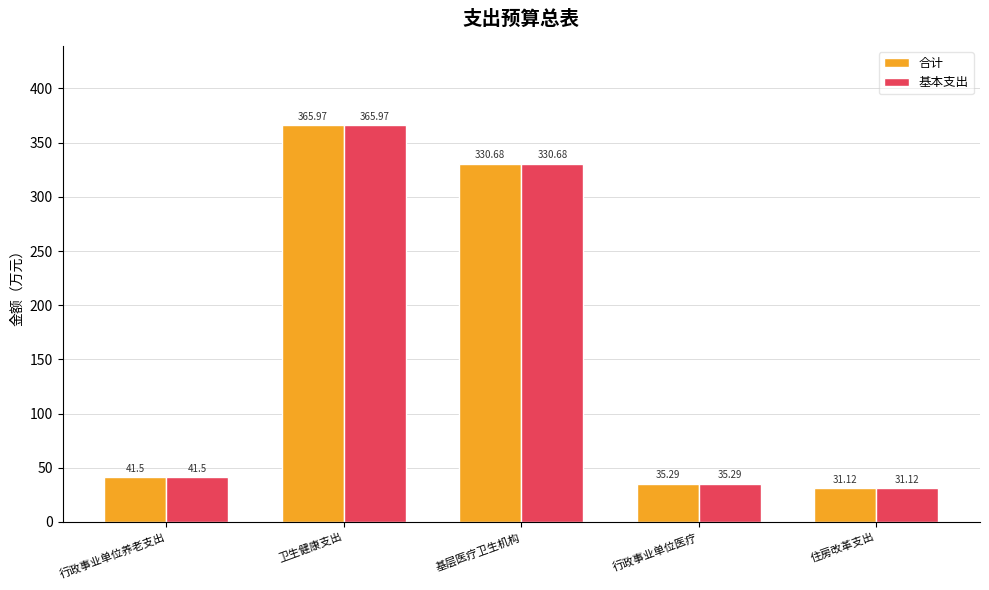

How many bars are there in each group?

2